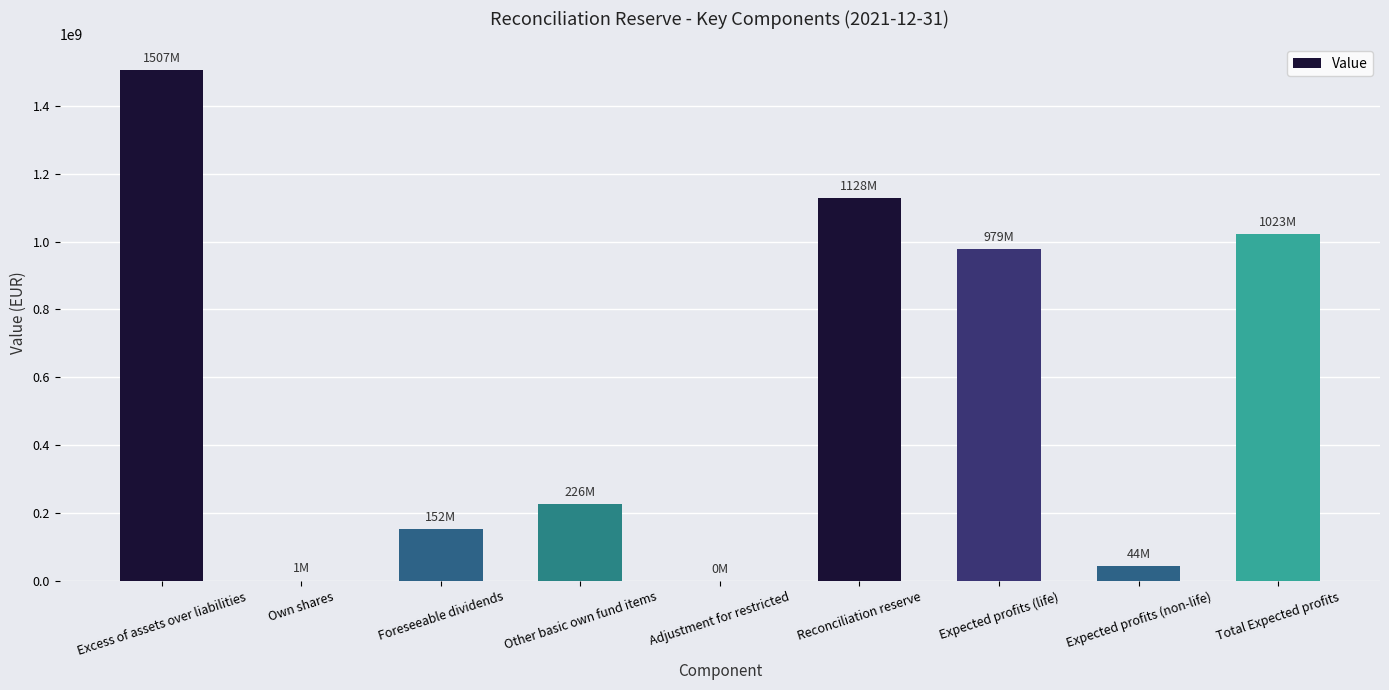

Is it true that the value at Adjustment for restricted is -1029999159.7?

False